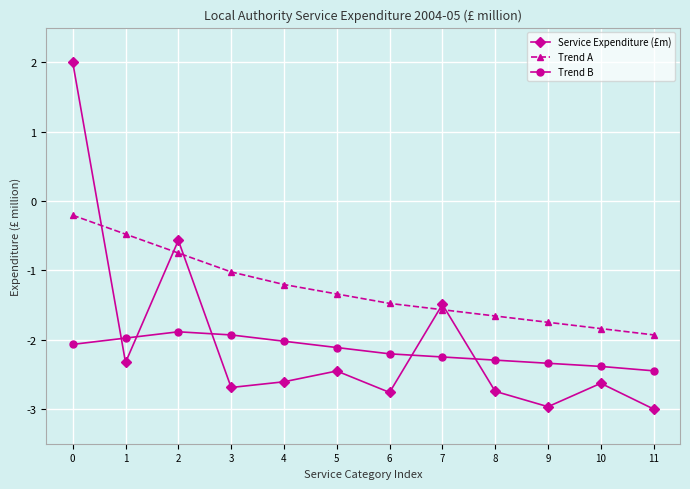

What is the difference between the Trend A values at 7 and 5?

0.2